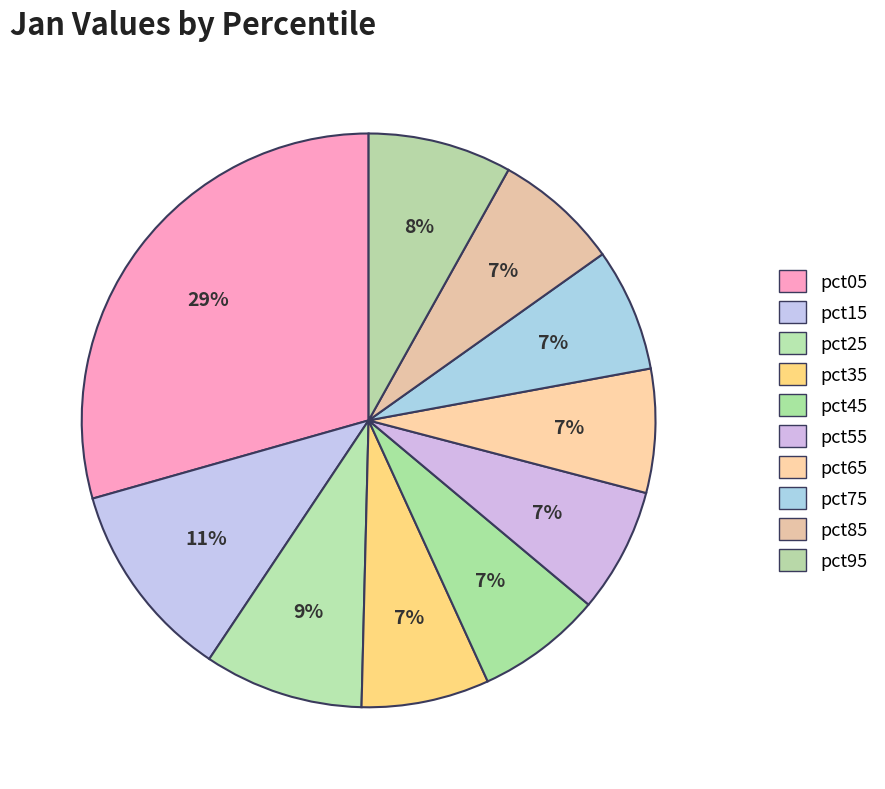

Which category has the biggest portion of the pie?

pct05